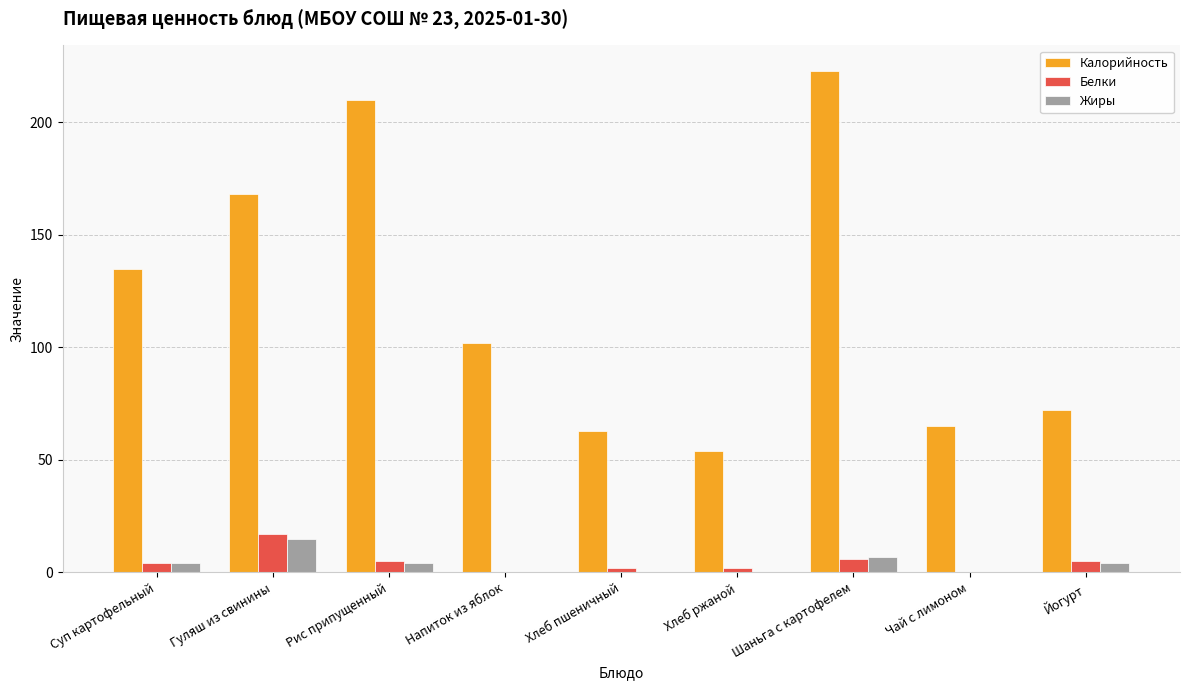

What are all the series names shown in the legend?

Калорийность, Белки, Жиры